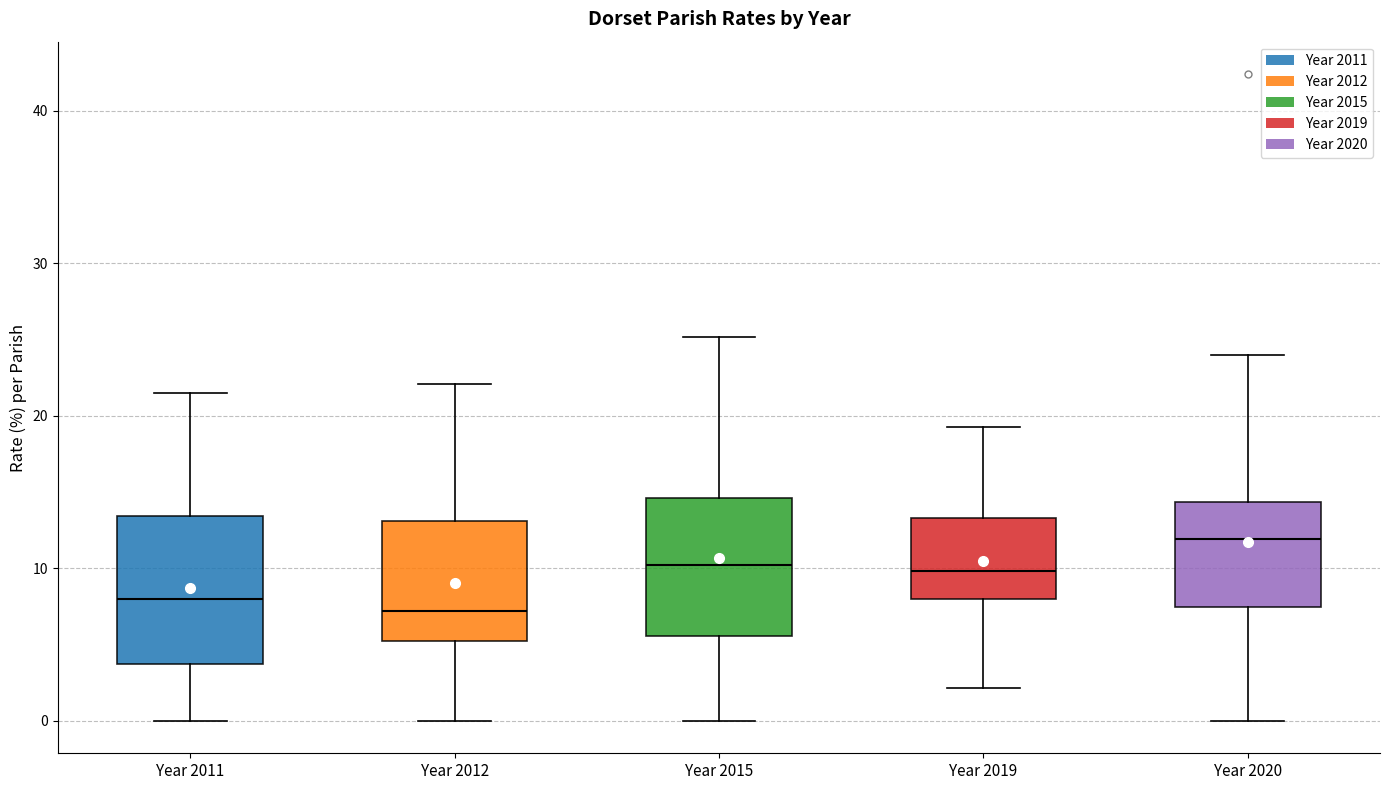

Reading left to right, transcribe this box plot: for each box, give where its median line is, the range the box spans, and where its two whiskers end, as read against the y-axis. The values are not printed on the chart, so give them approximately, as read against the axis.

Year 2011: median 8, box 4 to 13, whiskers 0 to 22
Year 2012: median 7, box 5 to 13, whiskers 0 to 22
Year 2015: median 10, box 6 to 15, whiskers 0 to 25
Year 2019: median 10, box 8 to 13, whiskers 2 to 19
Year 2020: median 12, box 7 to 14, whiskers 0 to 24